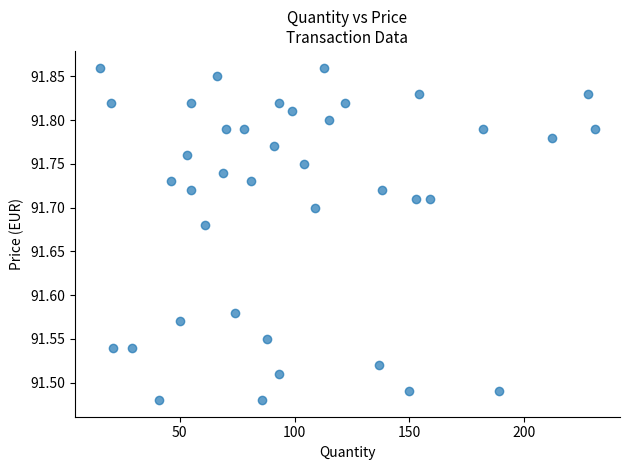

What is the range of X values (max minus min)?

216.0